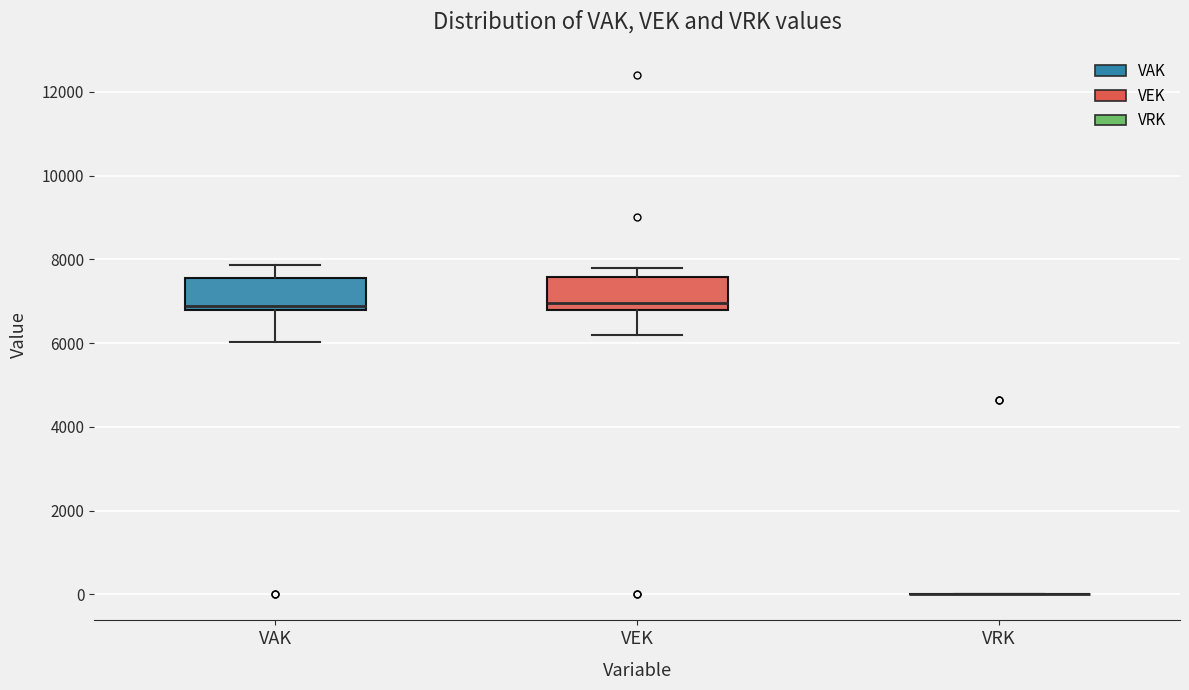

Reading left to right, read every box against the y-axis: the position of its median line, the range the box covers, and the ends of its whiskers. The values are not printed on the chart, so give them approximately, as read against the axis.

VAK: median 6800 (just above the box's lower edge), box 6800 to 7600, whiskers 6000 to 7800
VEK: median 7000, box 6800 to 7600, whiskers 6200 to 7800
VRK: box collapsed to a line at 0, whiskers 0 to 0